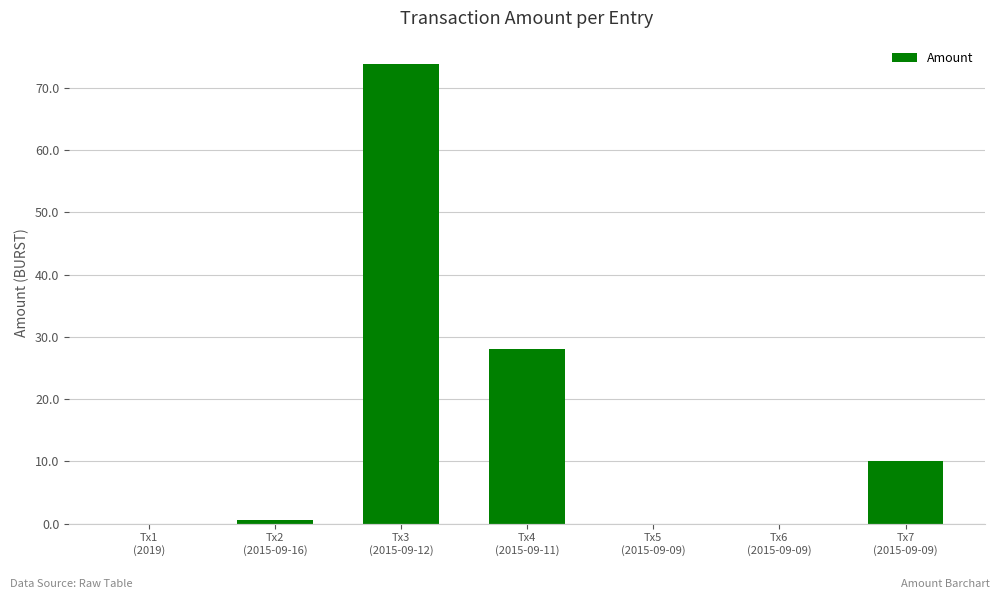

What is the greatest value displayed?

73.9